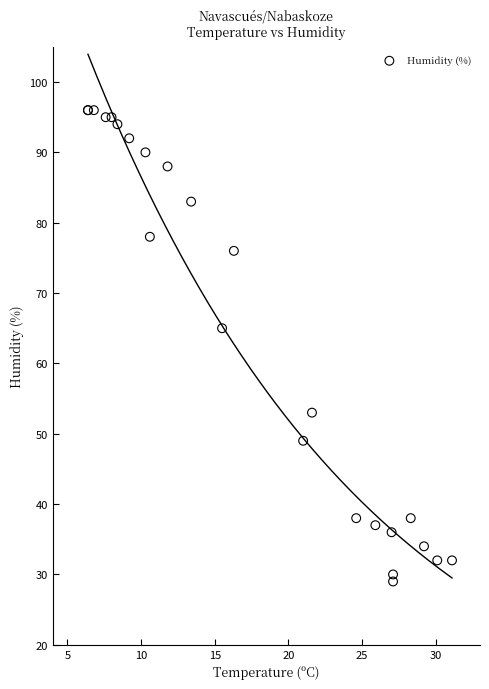

What Y value in the scatter plot is closest to 62?

65